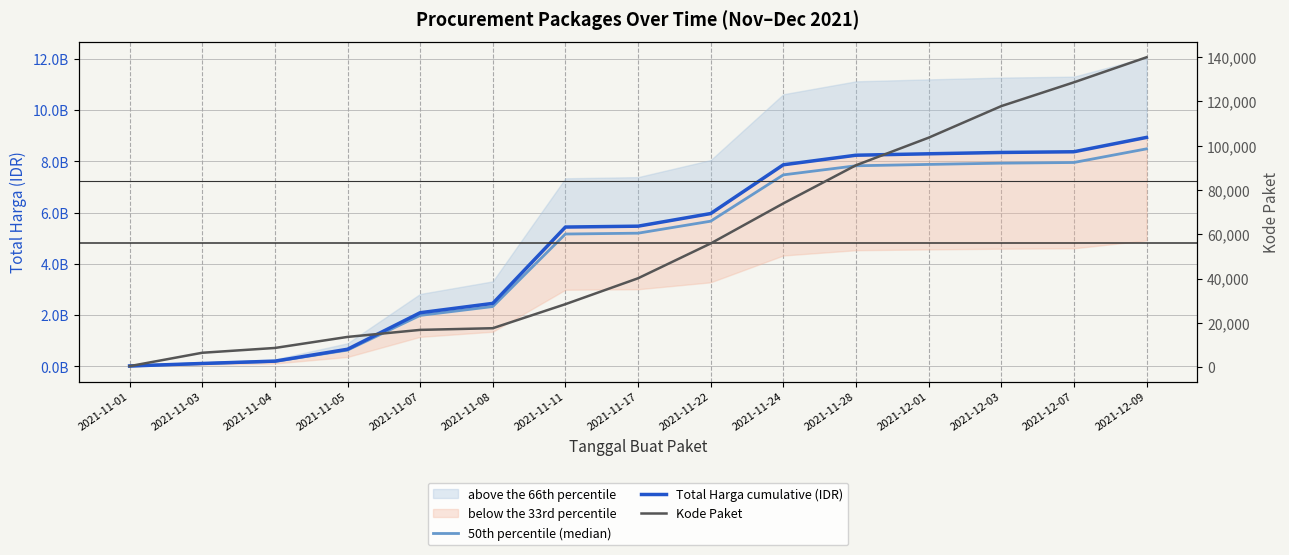

What is the total value across all series at 2021-12-09?

17425507238.2